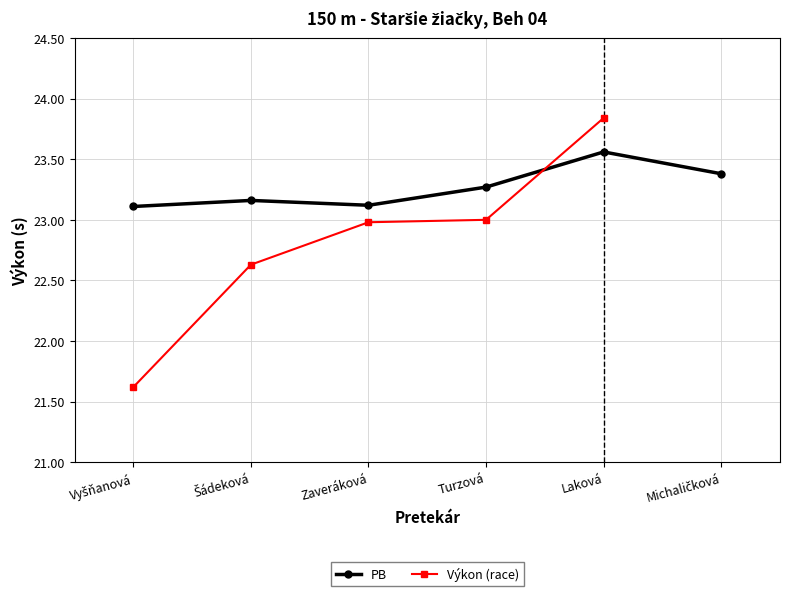

Count the values in the range 23 to 24.

6